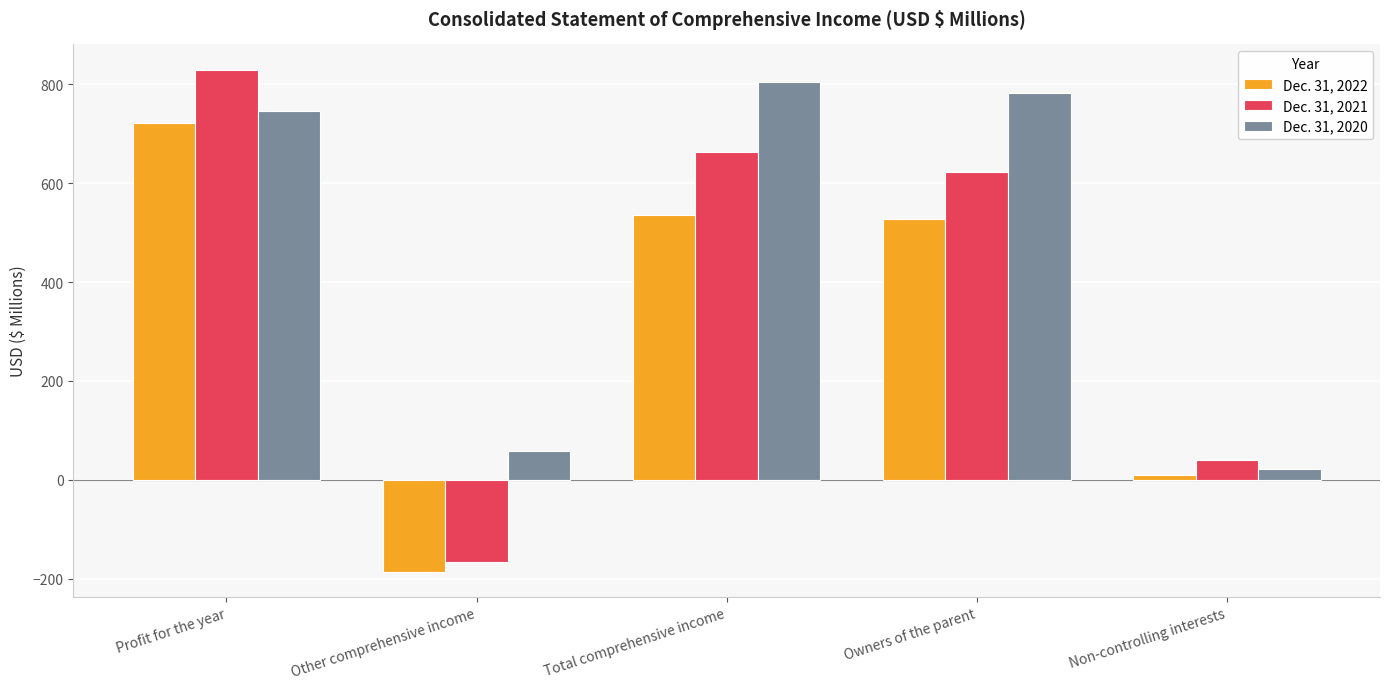

What is the spread (max minus min) of values at Non-controlling interests?

31.1